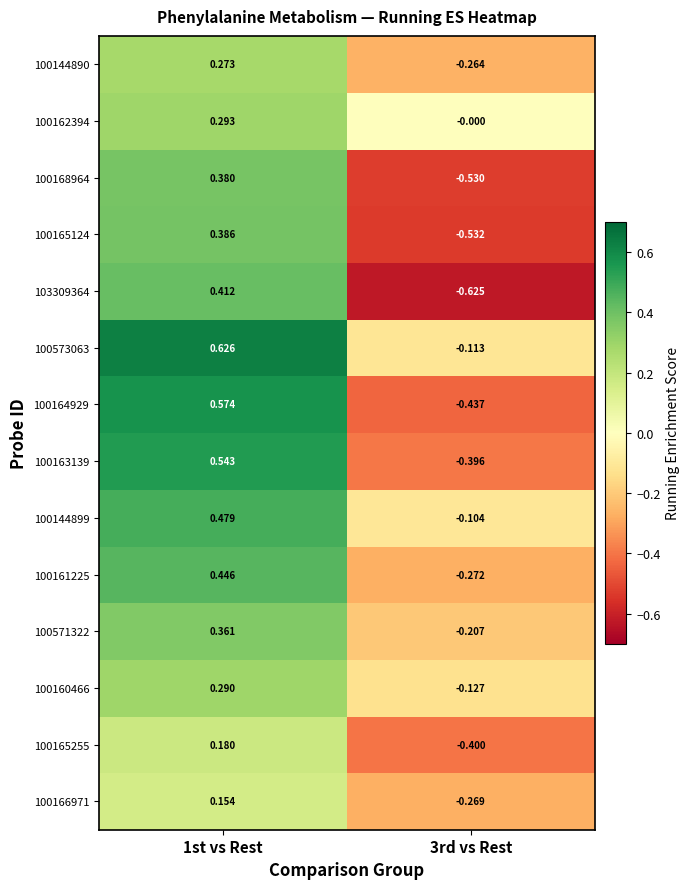

At which category is the sum across all series the highest?

1st vs Rest